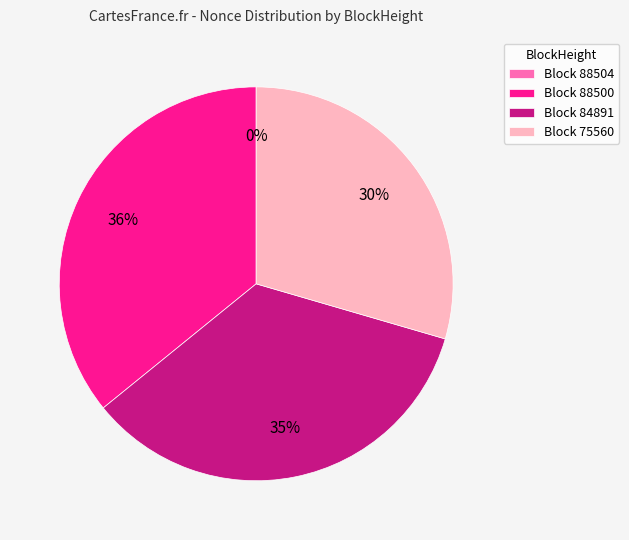

True or false: Block 88500 accounts for 36% of the total.

True